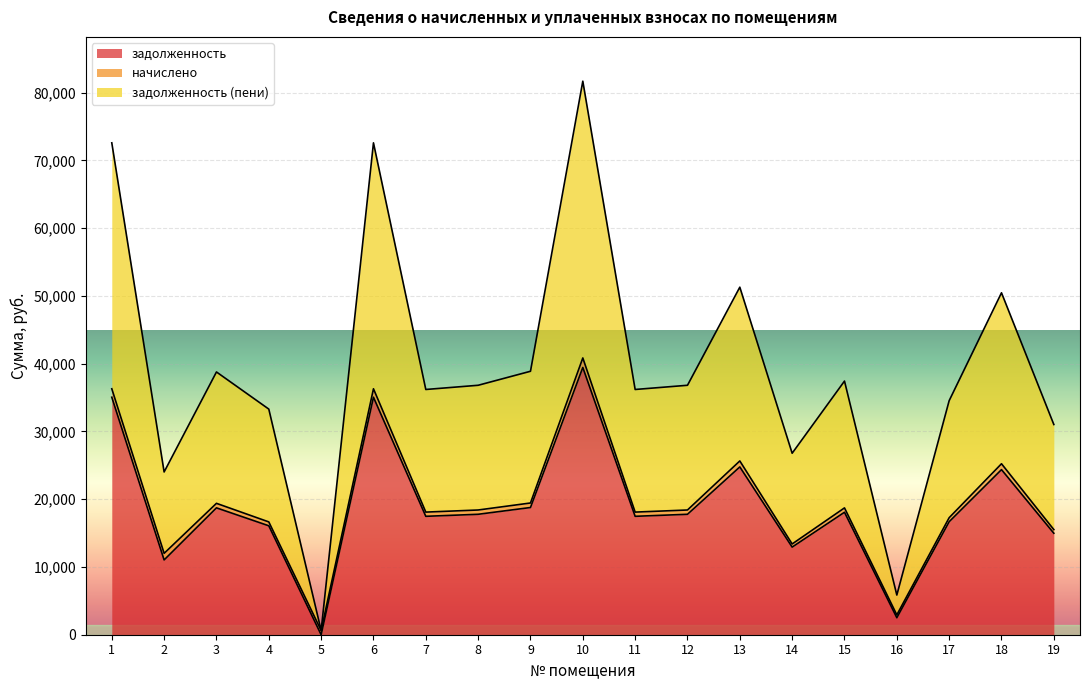

How many data points in задолженность (пени) are above 36815?

10